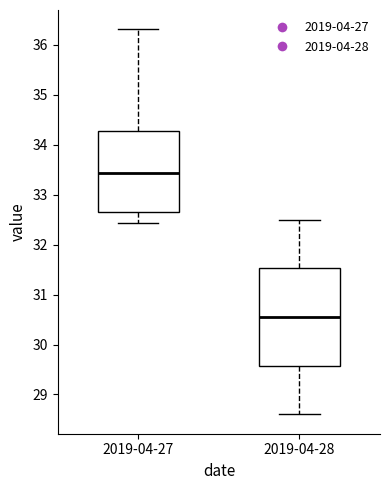

Which box is the tallest, from its lower edge to its upper edge?

2019-04-28